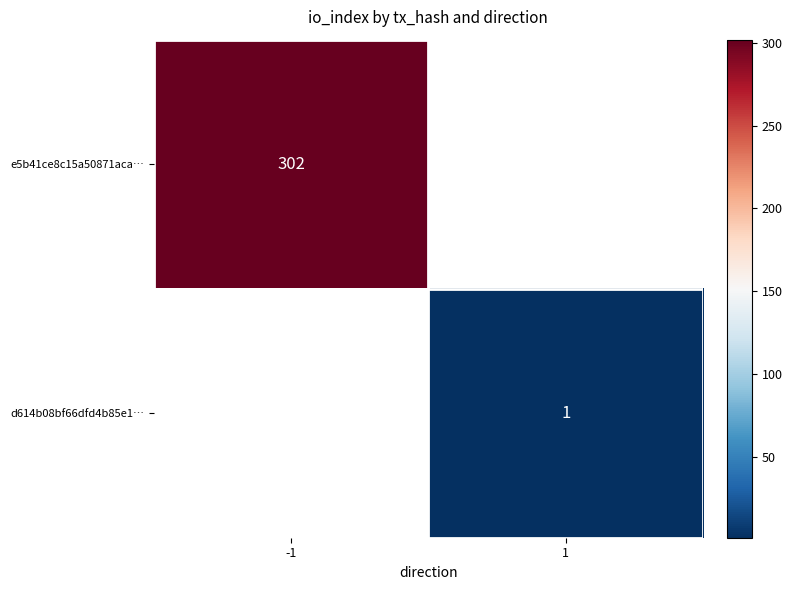

Is the value of e5b41ce8c15a50871aca… at -1 greater than the value of d614b08bf66dfd4b85e1… at 1?

Yes